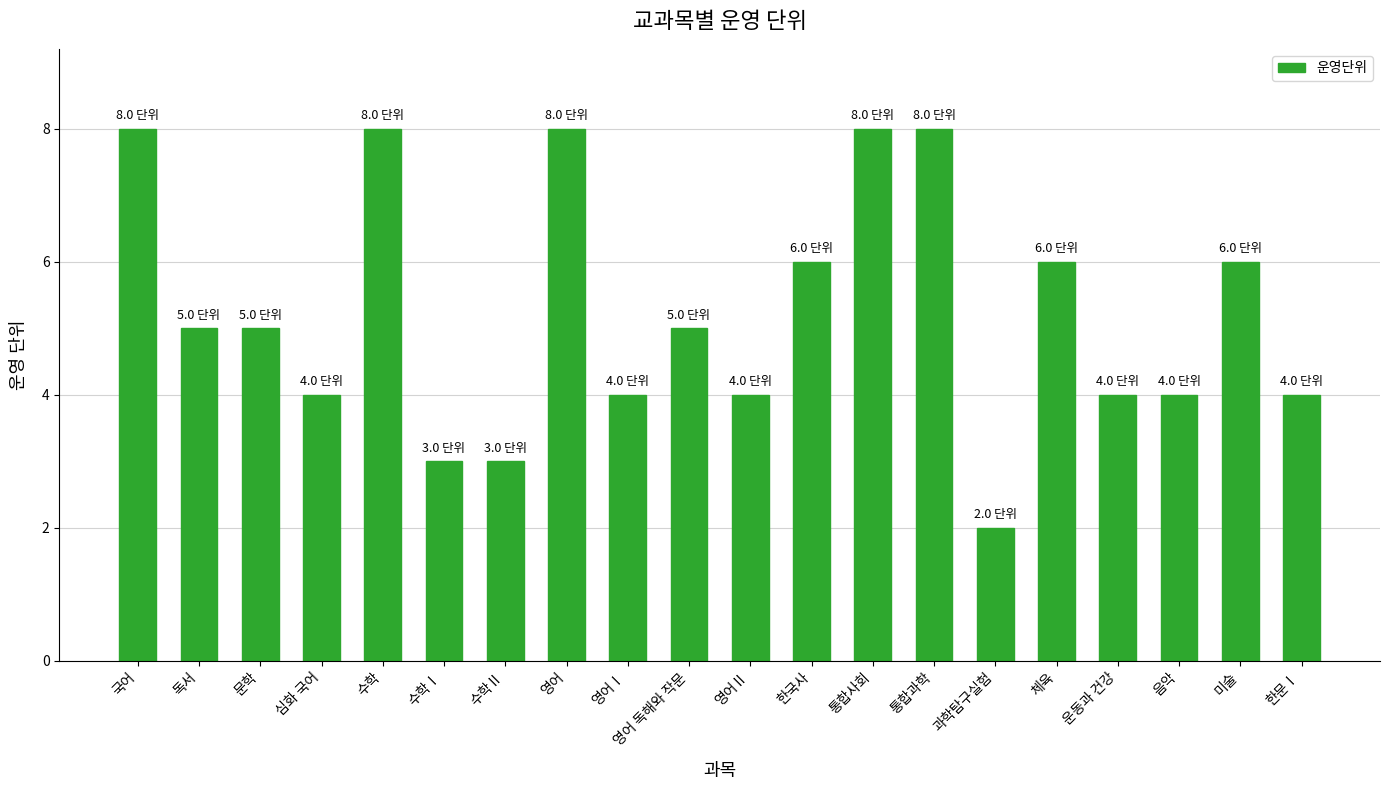

Is it true that the value at 통합사회 is 8?

True